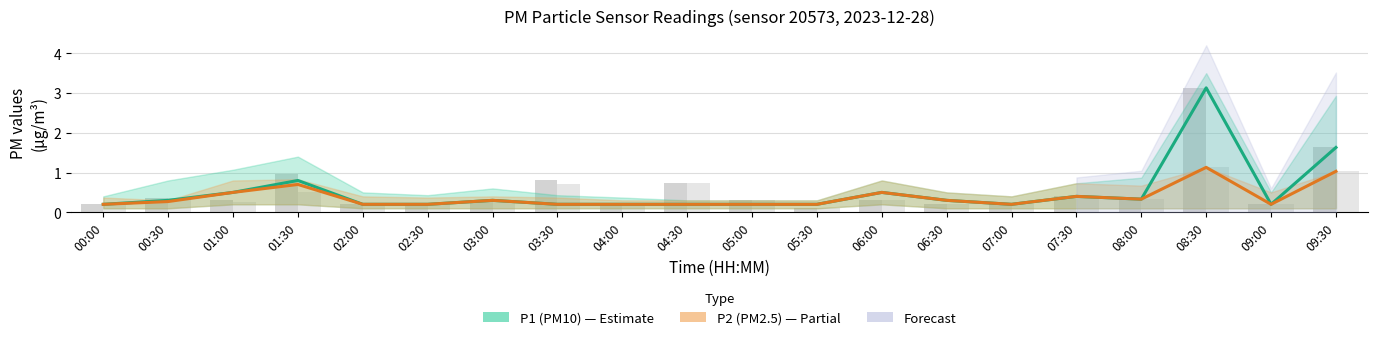

What position from the right is 05:30?

9